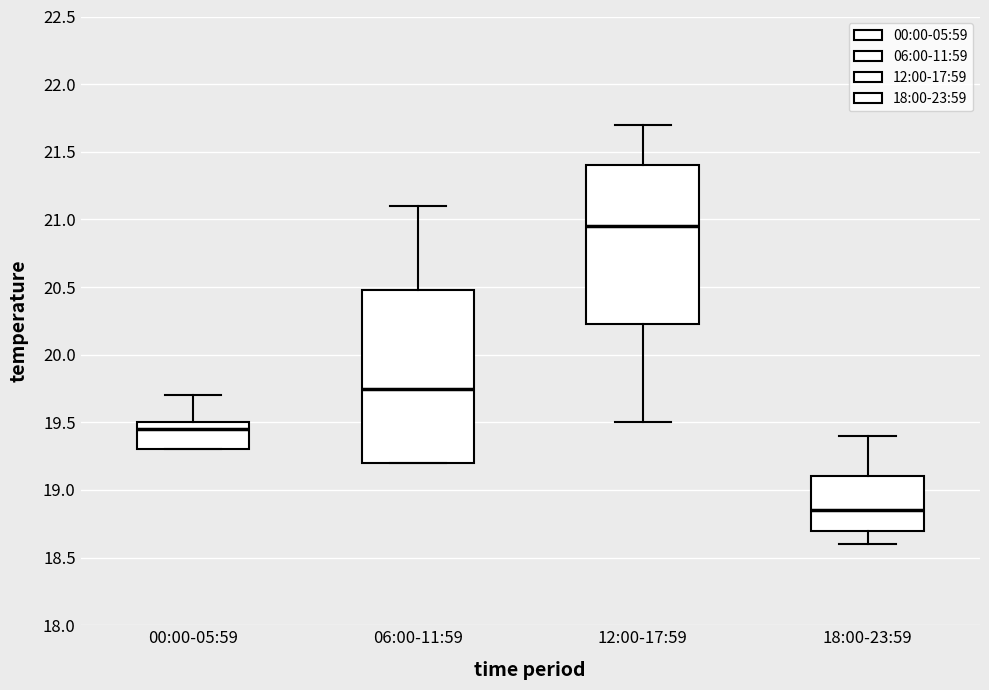

Reading left to right, read every box against the y-axis: the position of its median line, the range the box covers, and the ends of its whiskers. The values are not printed on the chart, so give them approximately, as read against the axis.

00:00-05:59: median 19.45, box 19.30 to 19.50, whiskers 19.30 to 19.70
06:00-11:59: median 19.75, box 19.20 to 20.50, whiskers 19.20 to 21.10
12:00-17:59: median 20.95, box 20.25 to 21.40, whiskers 19.50 to 21.70
18:00-23:59: median 18.85, box 18.70 to 19.10, whiskers 18.60 to 19.40